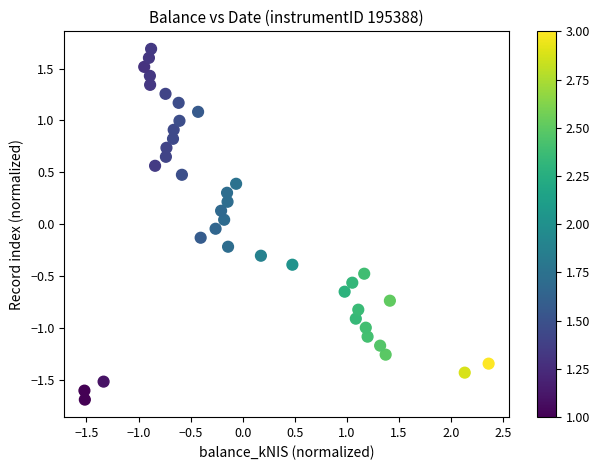

What is the range of X values (max minus min)?

3.9